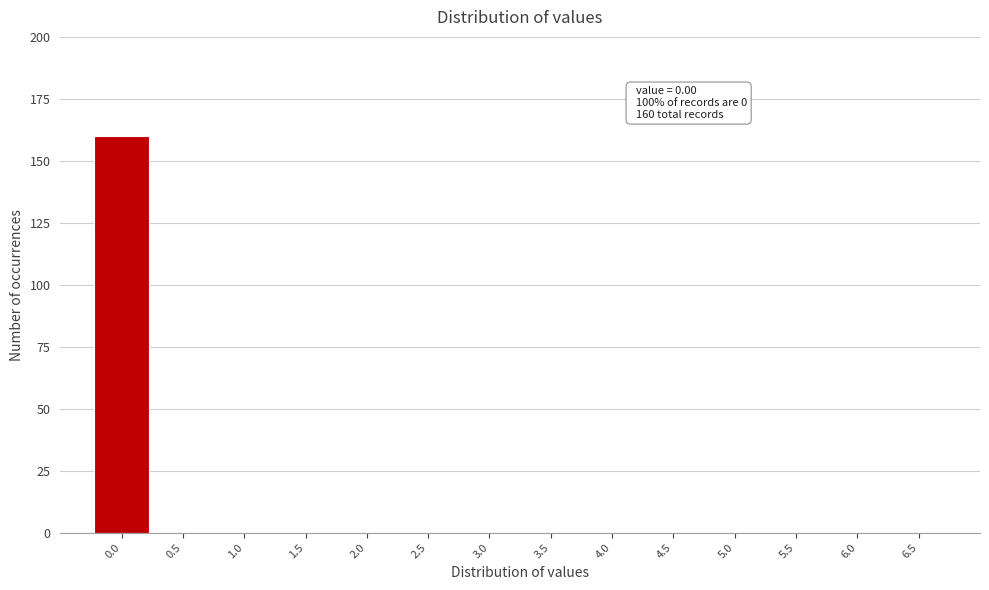

Reading left to right, list all the values displayed in this chart.

0.0=160	0.5=0	1.0=0	1.5=0	2.0=0	2.5=0	3.0=0	3.5=0	4.0=0	4.5=0	5.0=0	5.5=0	6.0=0	6.5=0